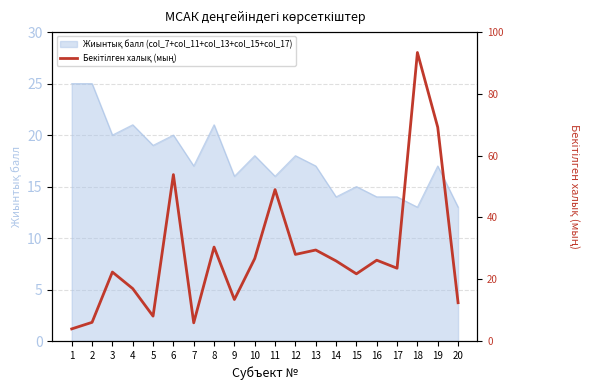

Is it true that the value at 10 is 13.0?

False